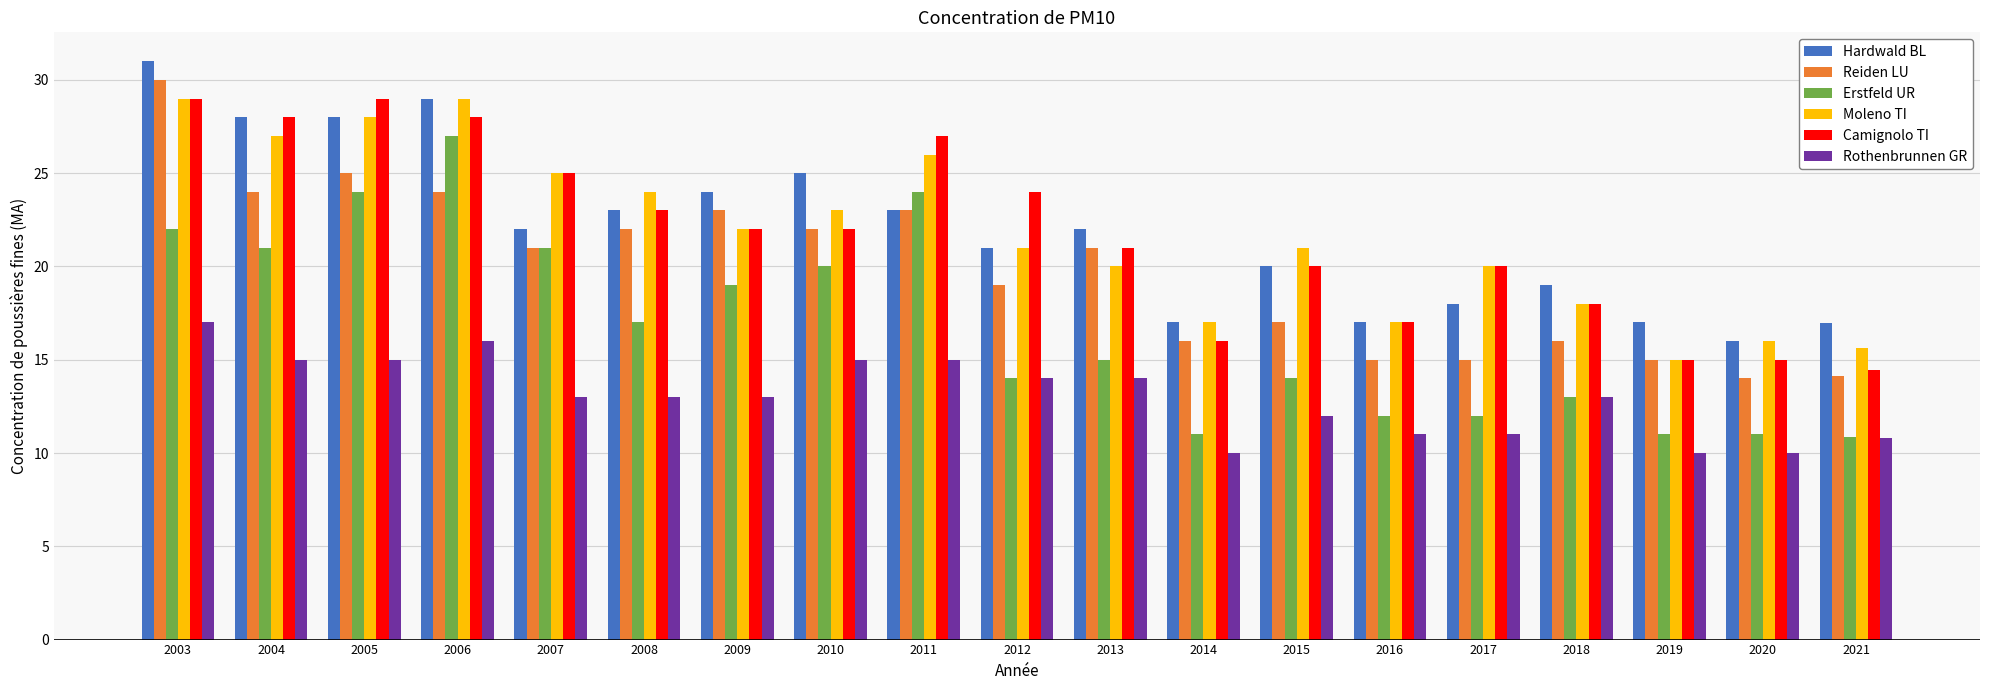

What is the highest value of the Erstfeld UR series?

27.0